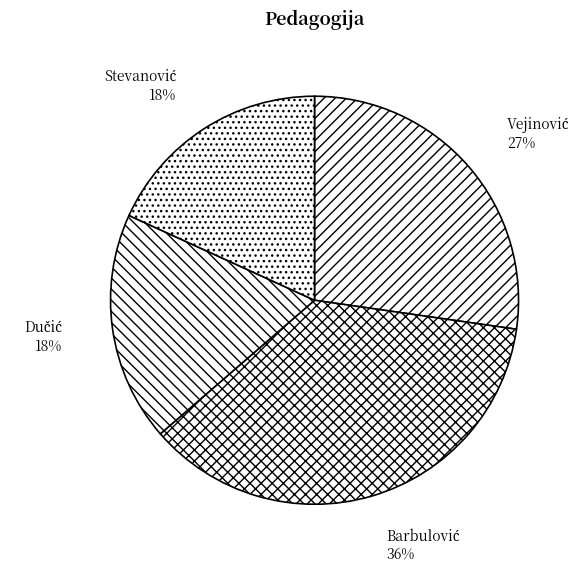

To the nearest percent, what is the average slice percentage?

25%